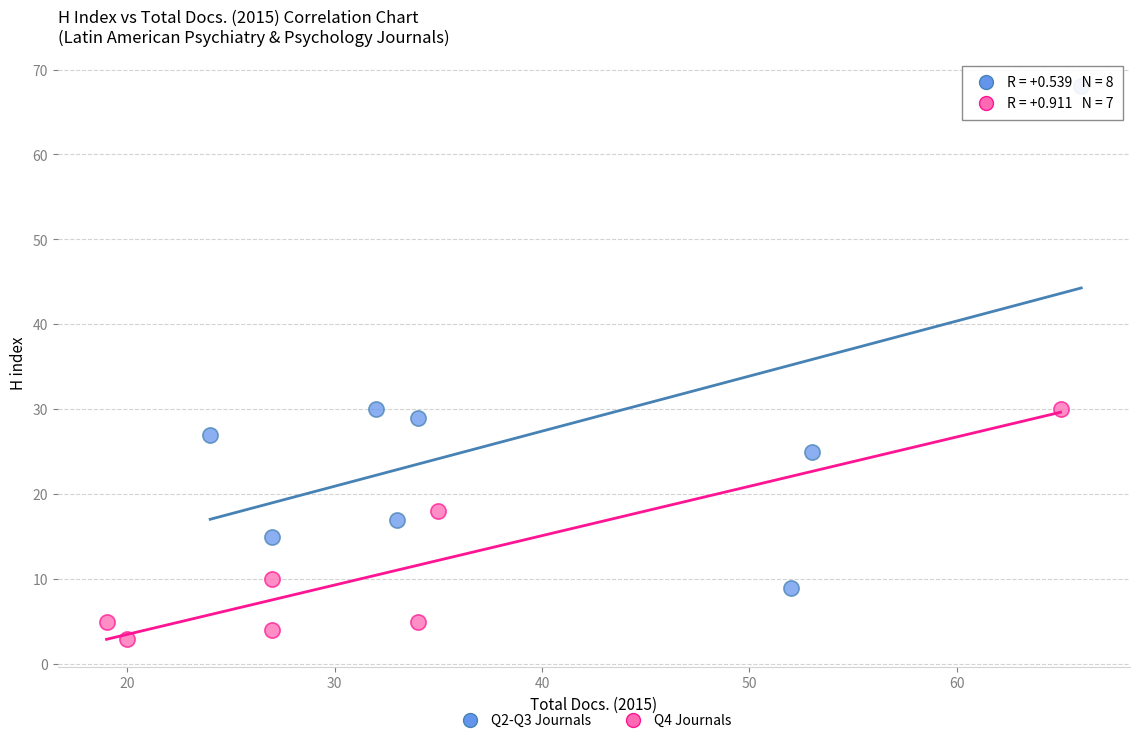

Which series has the largest Y range (max minus min)?

Q2-Q3 Journals